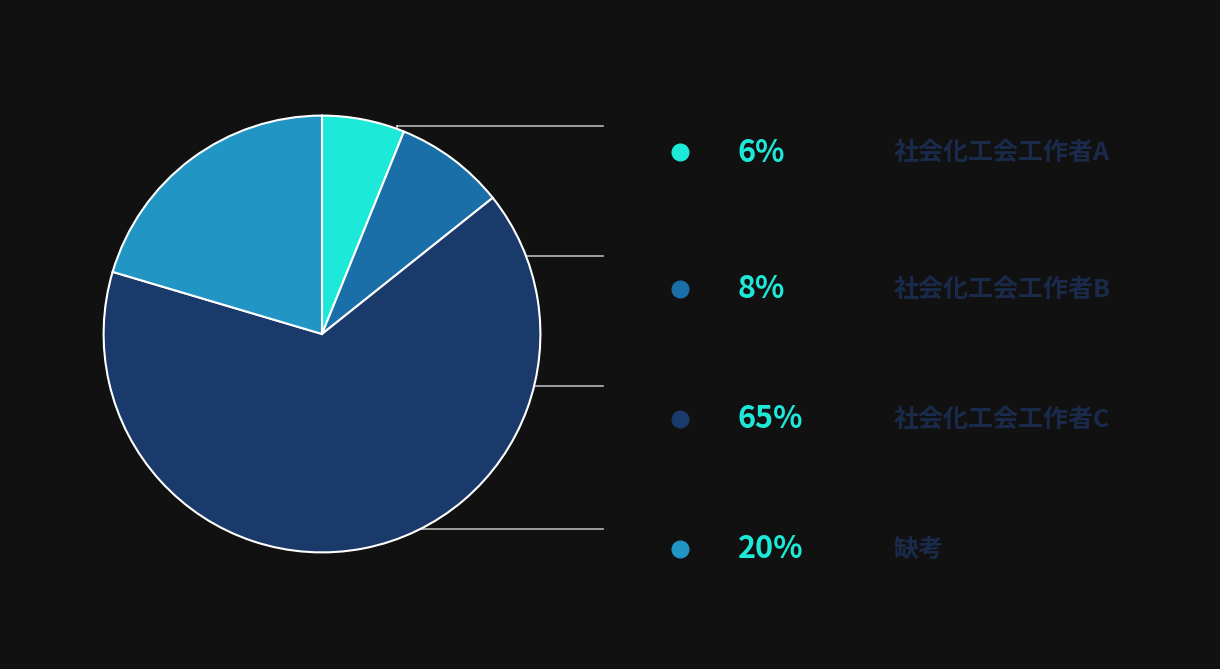

Does any single category account for the majority?

Yes